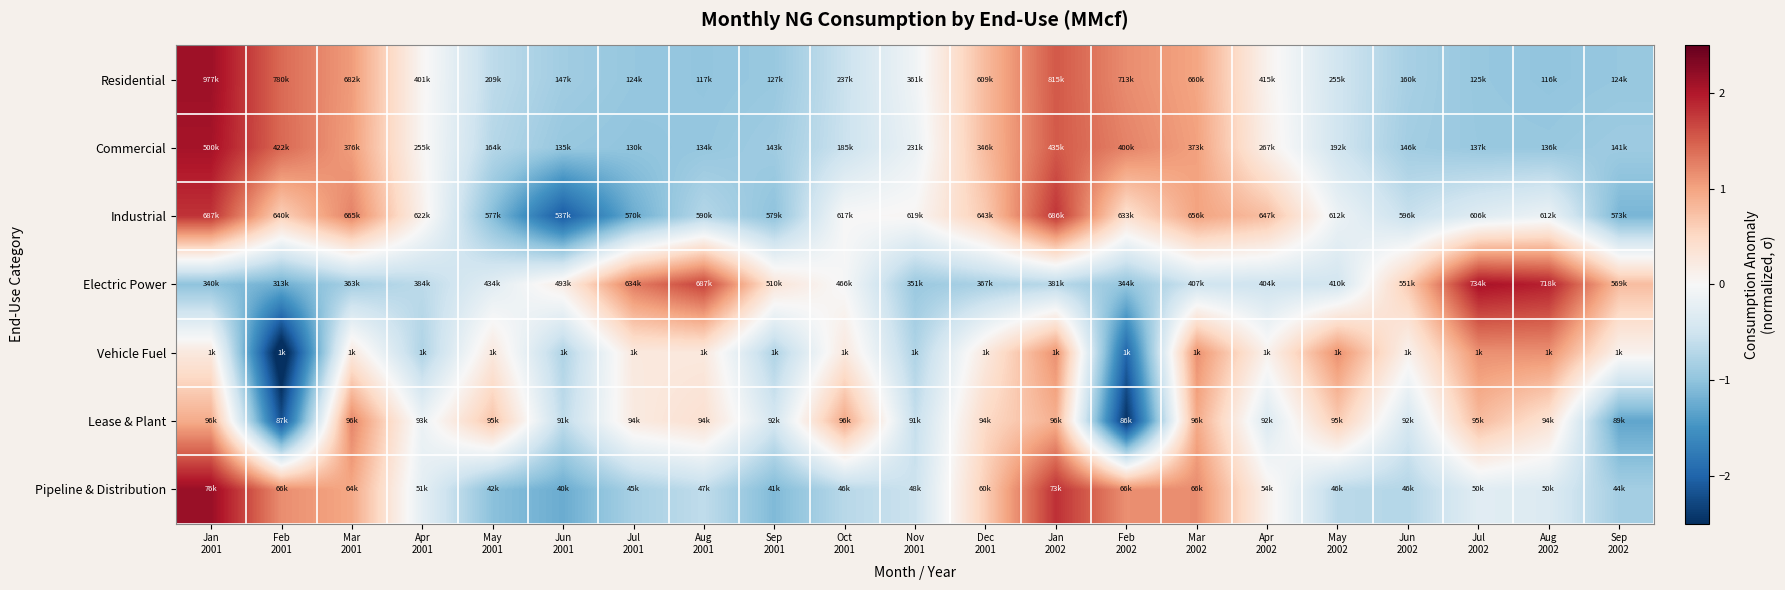

Between Jul
2001 and Jul
2002, which is larger?

Jul
2002